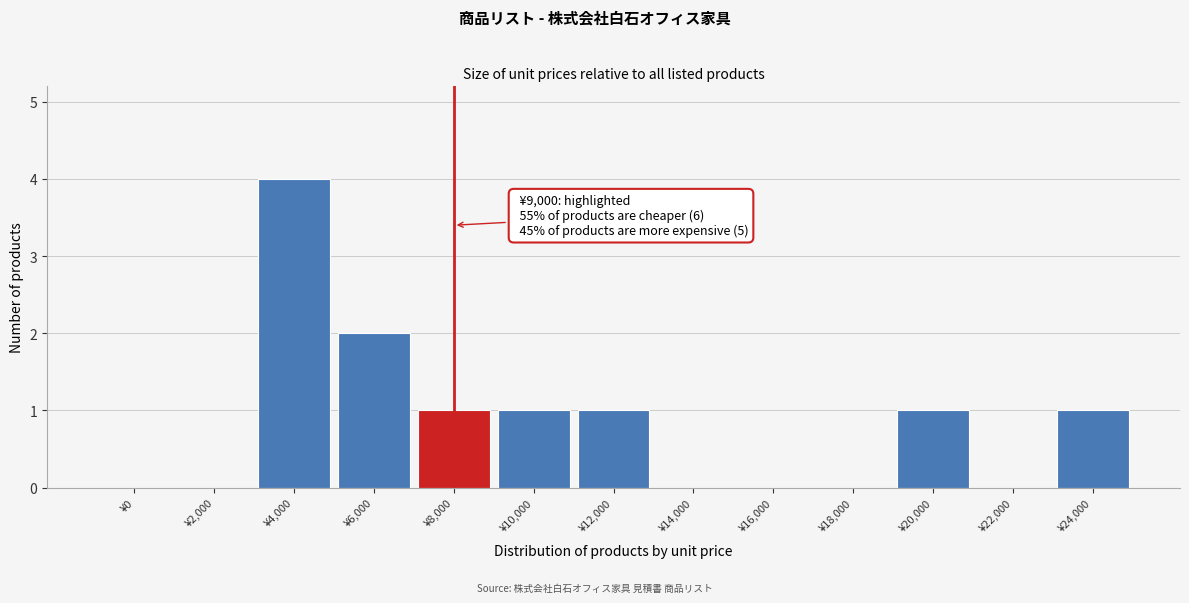

Reading left to right, extract all data points from this chart.

¥0=0	¥2,000=0	¥4,000=4	¥6,000=2	¥8,000=1	¥10,000=1	¥12,000=1	¥14,000=0	¥16,000=0	¥18,000=0	¥20,000=1	¥22,000=0	¥24,000=1